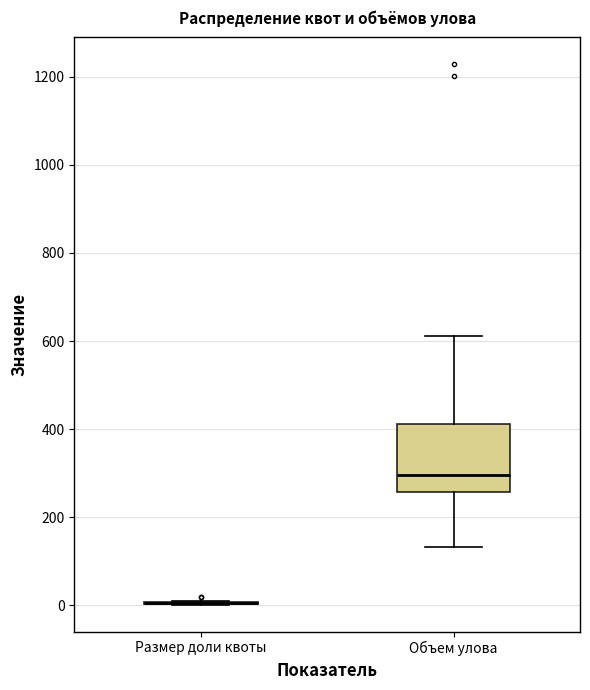

Comparing the boxes themselves (not the whiskers), which one is the tallest?

Объем улова